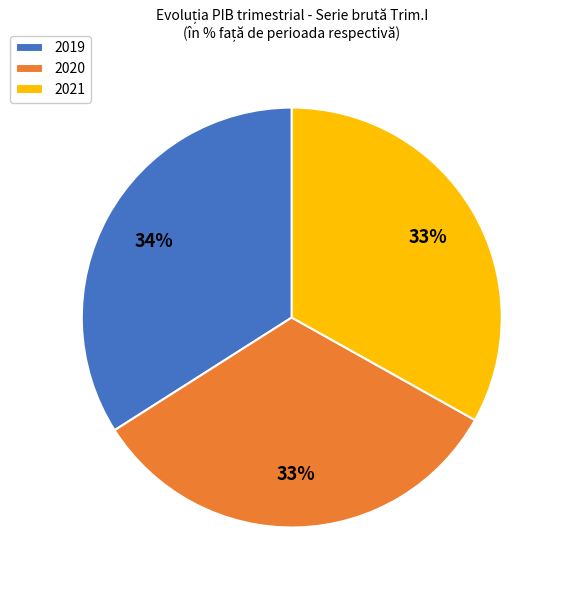

To the nearest percent, what portion does 2020 represent?

33%